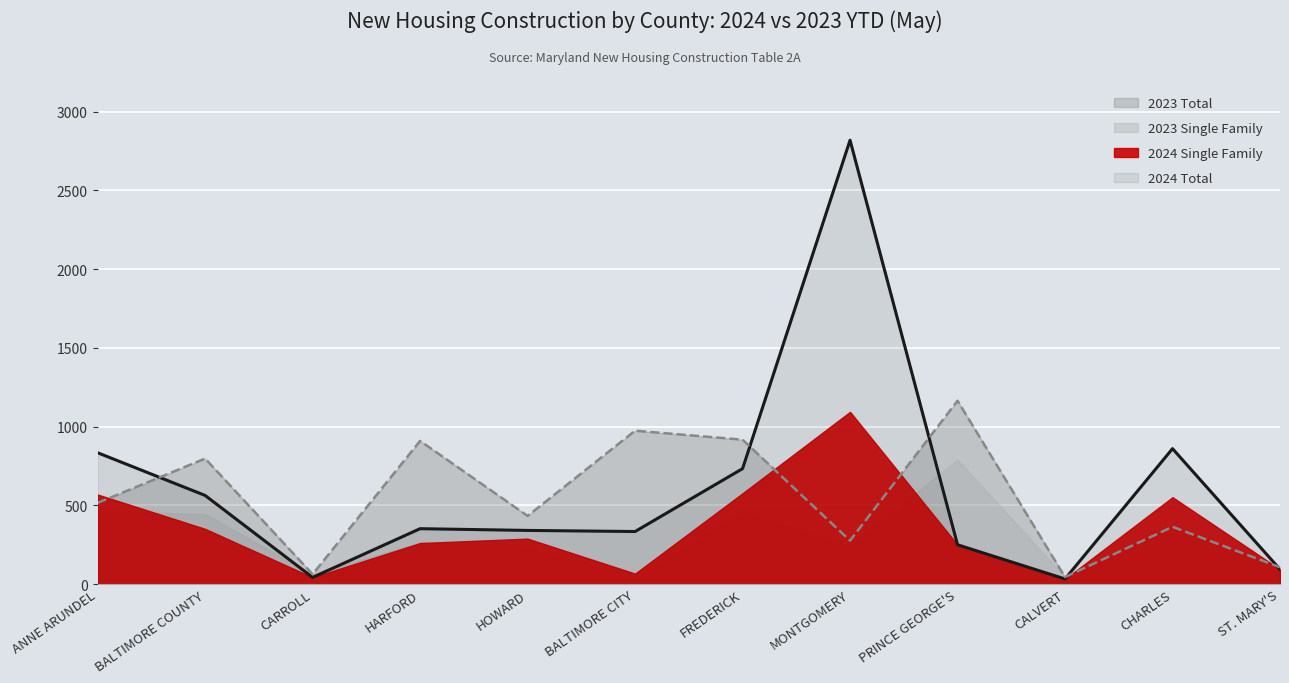

Count the number of categories in the chart.

12